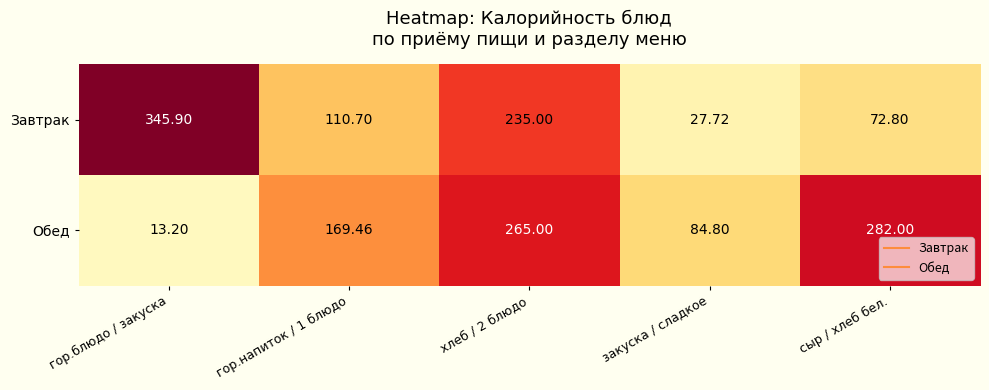

Which series changed the most between хлеб / 2 блюдо and сыр / хлеб бел.?

Завтрак